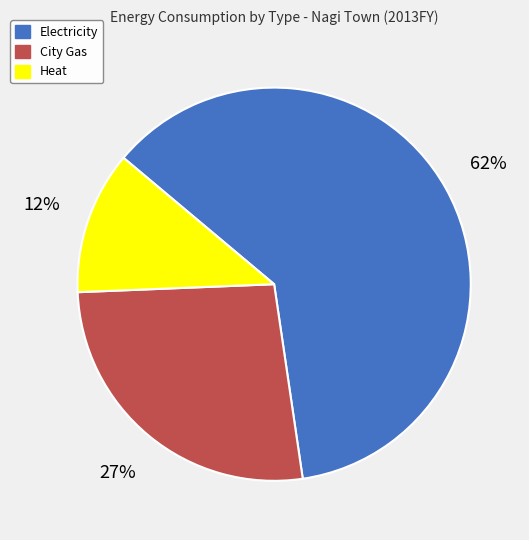

The Electricity slice represents 62% of the pie. True or false?

True